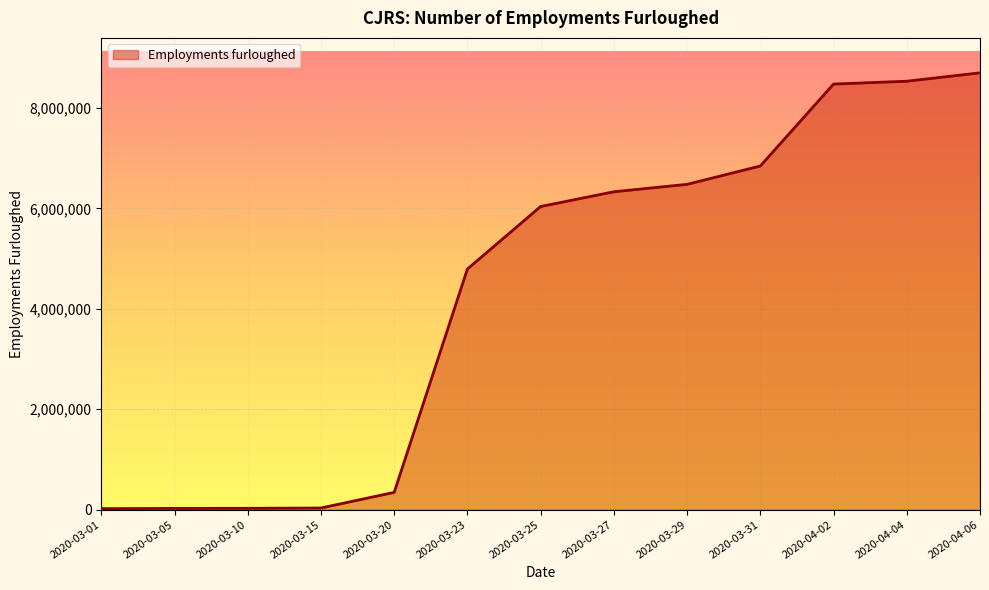

What is the sum of the values at 2020-03-10 and 2020-03-31?

6869900